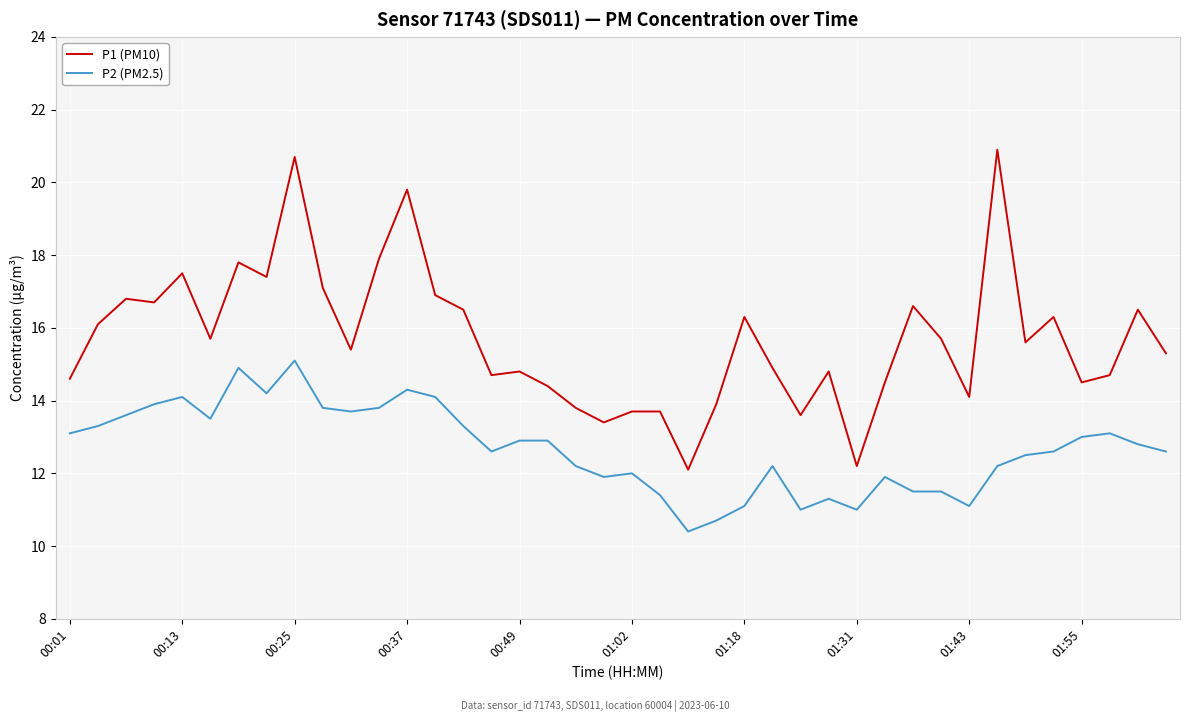

Which series has the largest range (max minus min)?

P1 (PM10)